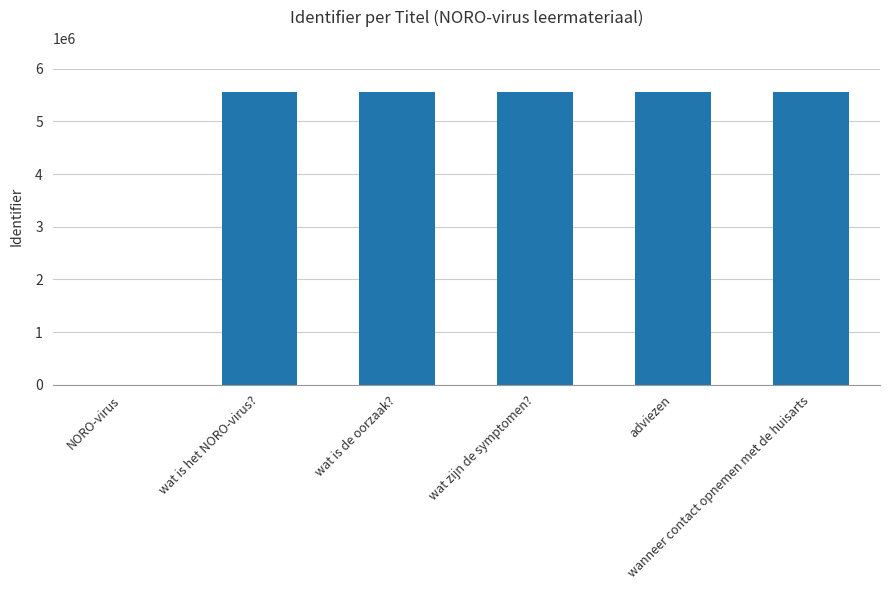

Which has a higher value, NORO-virus or wat is het NORO-virus??

wat is het NORO-virus?